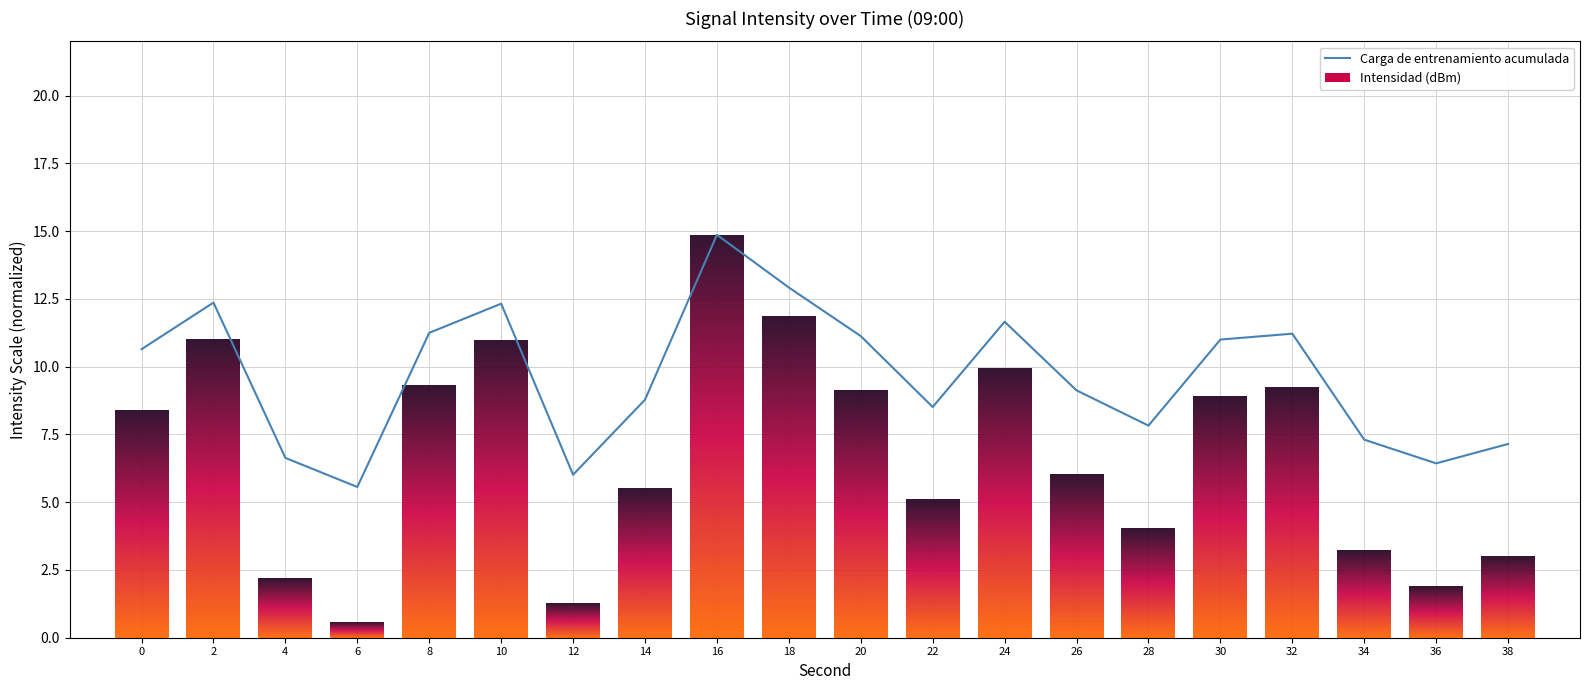

What is the difference between the maximum and minimum values?

9.3